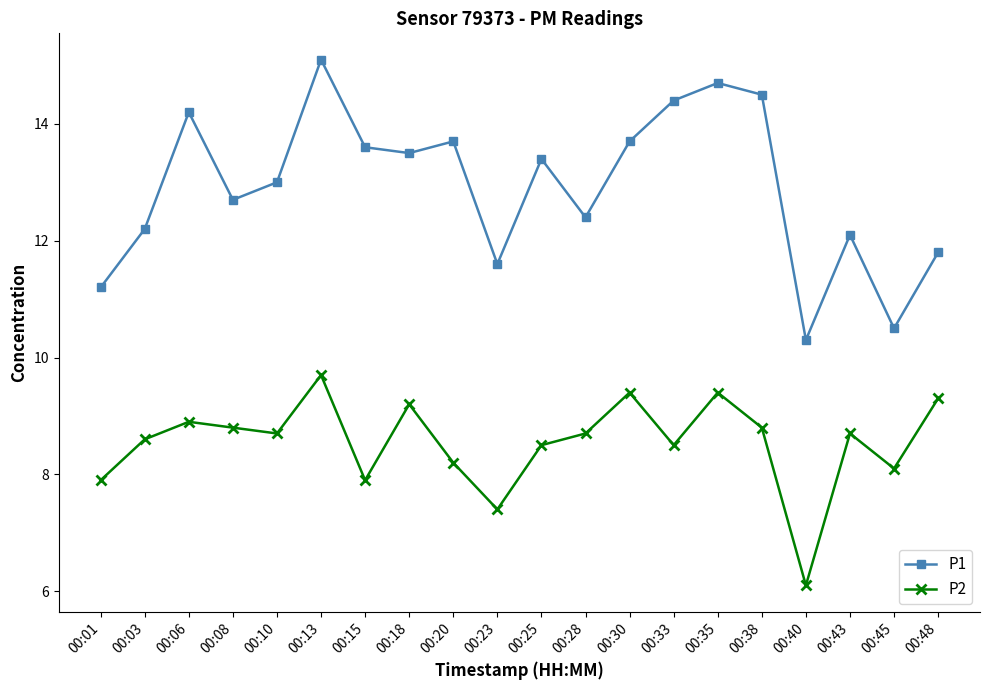

Is this an area chart (filled region under the line)?

No